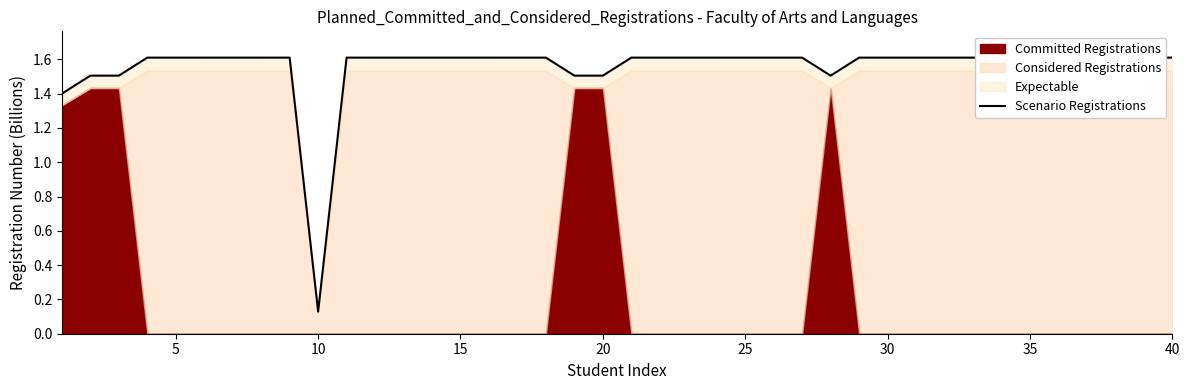

Where is the first local maximum?

5